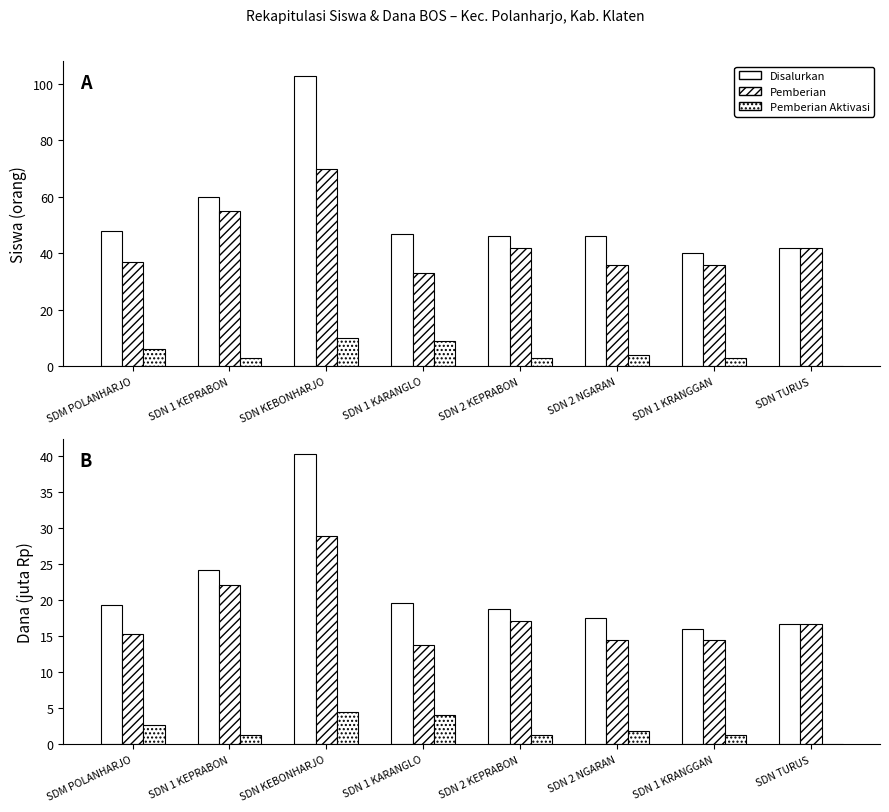

True or false: Pemberian has a value of 16.6 at SDN TURUS.

True